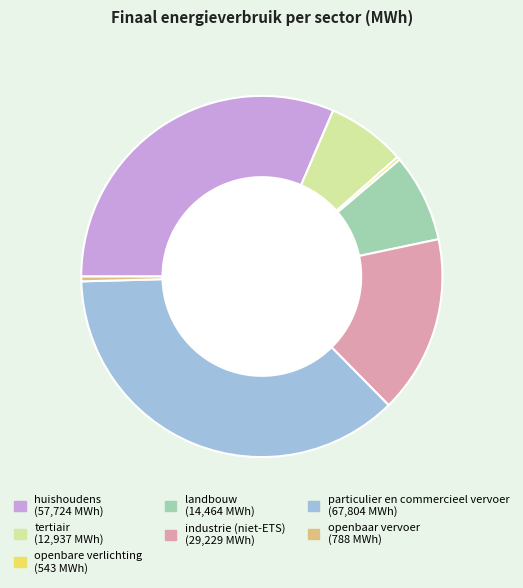

Which has a higher value, tertiair or particulier en commercieel vervoer?

particulier en commercieel vervoer